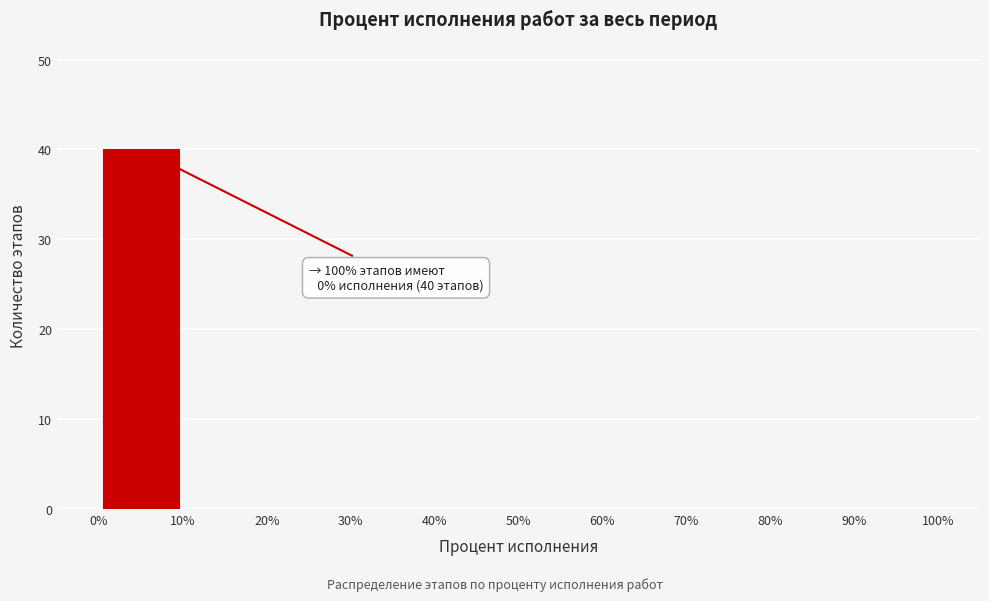

Which range on the x-axis has the tallest bar?

0% to 10%